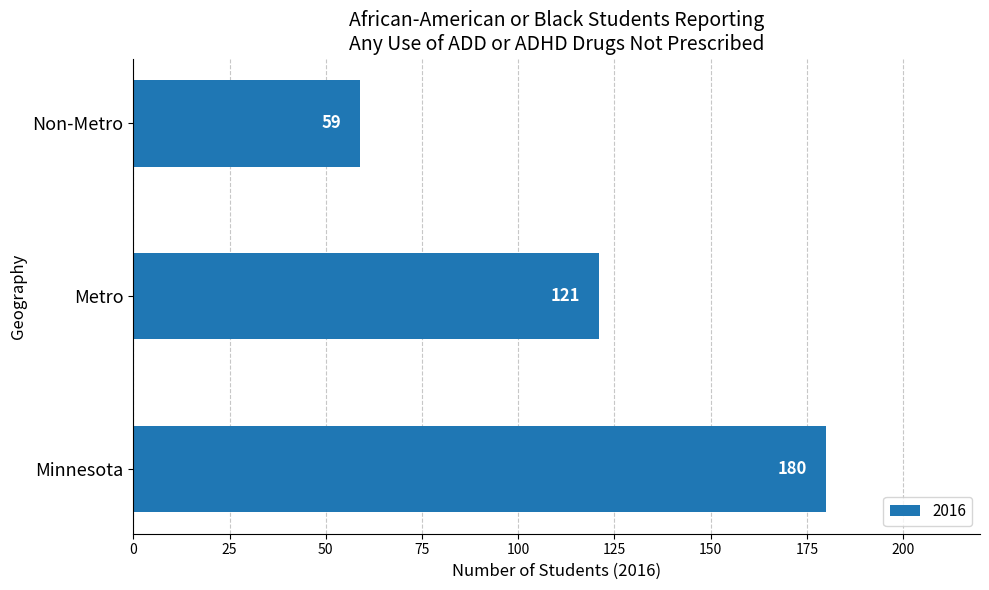

Which label corresponds to the smallest value in the chart?

Non-Metro